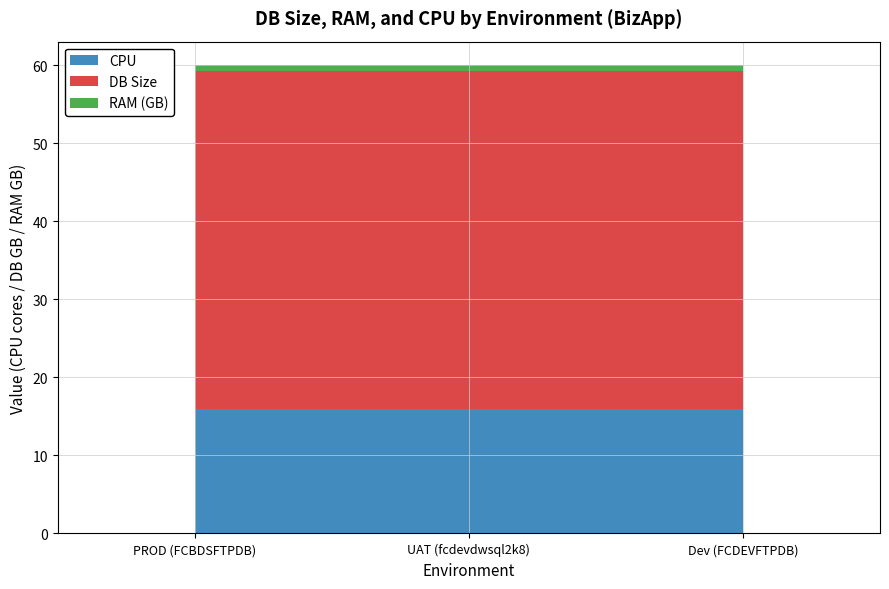

What is the lowest value of the CPU series?

16.0